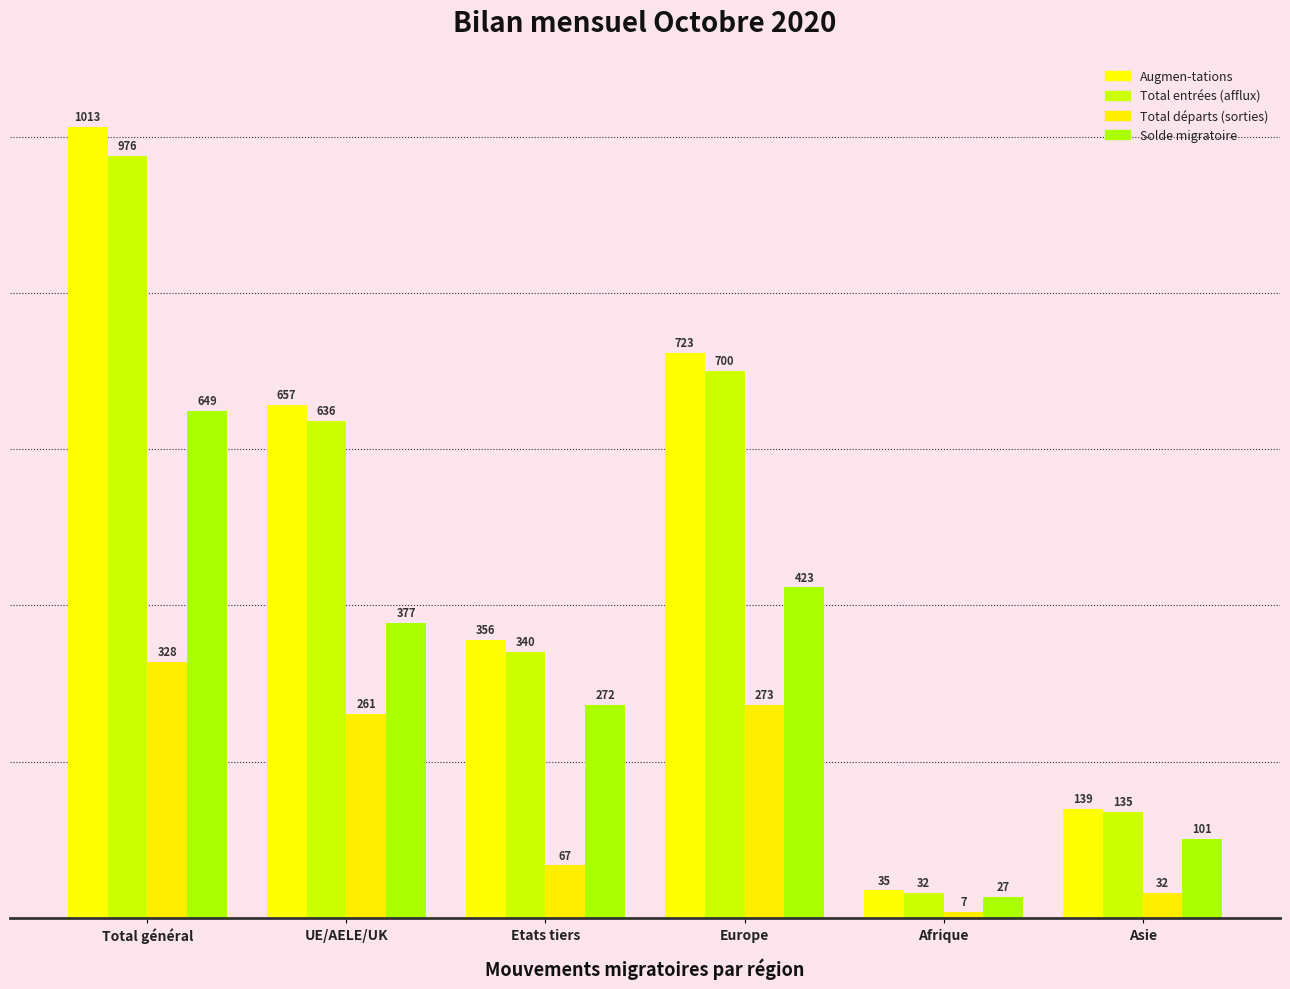

Between Etats tiers and Afrique, which series saw the biggest shift?

Augmen-tations